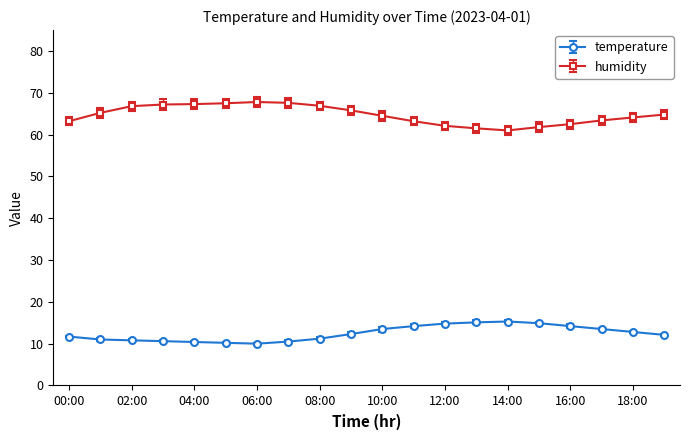

Does the chart display data point markers on the line(s)?

Yes